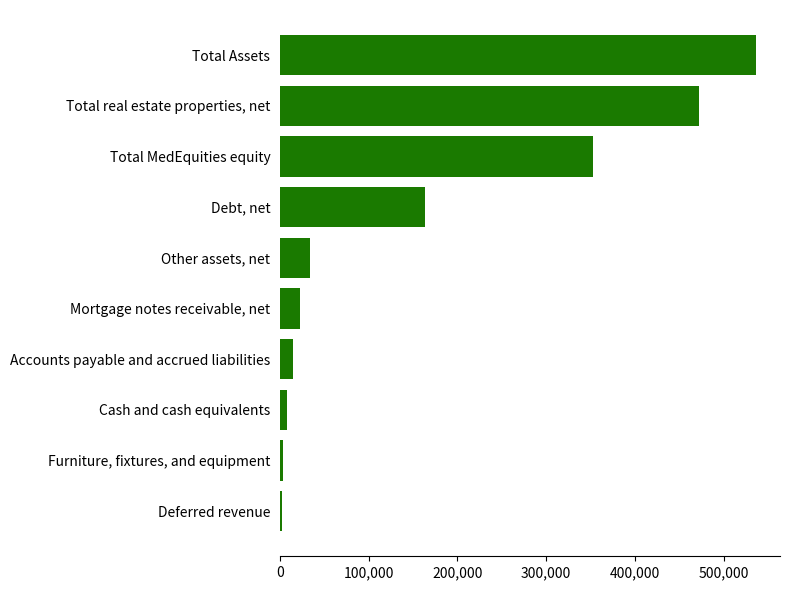

What is the difference between the maximum and second lowest values?

533597